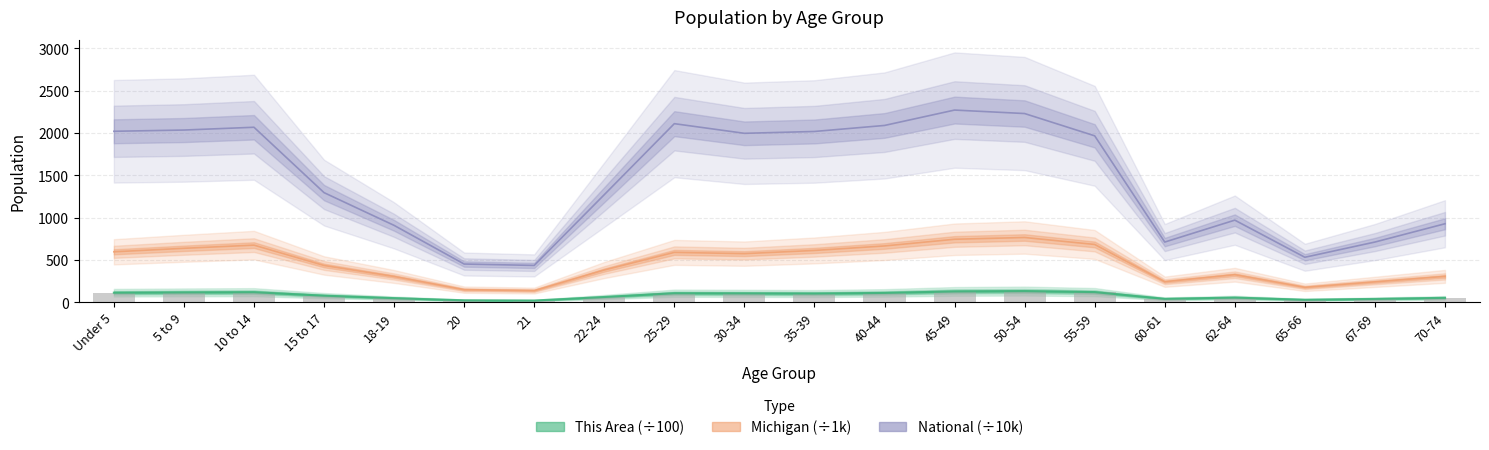

How many groups of bars are there?

20